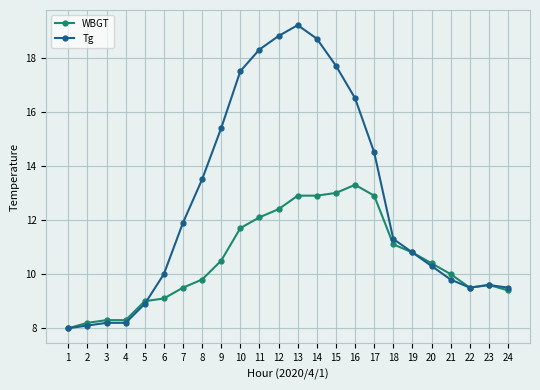

At 13, list the series in order from smallest to largest.

WBGT, Tg